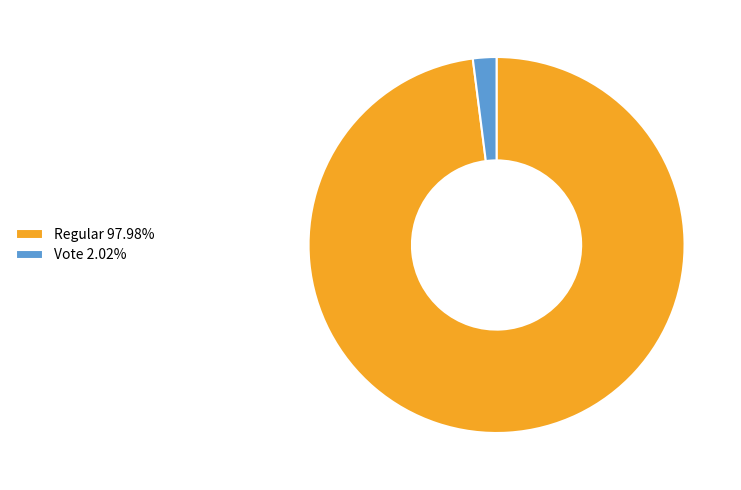

Which category accounts for the majority?

Regular